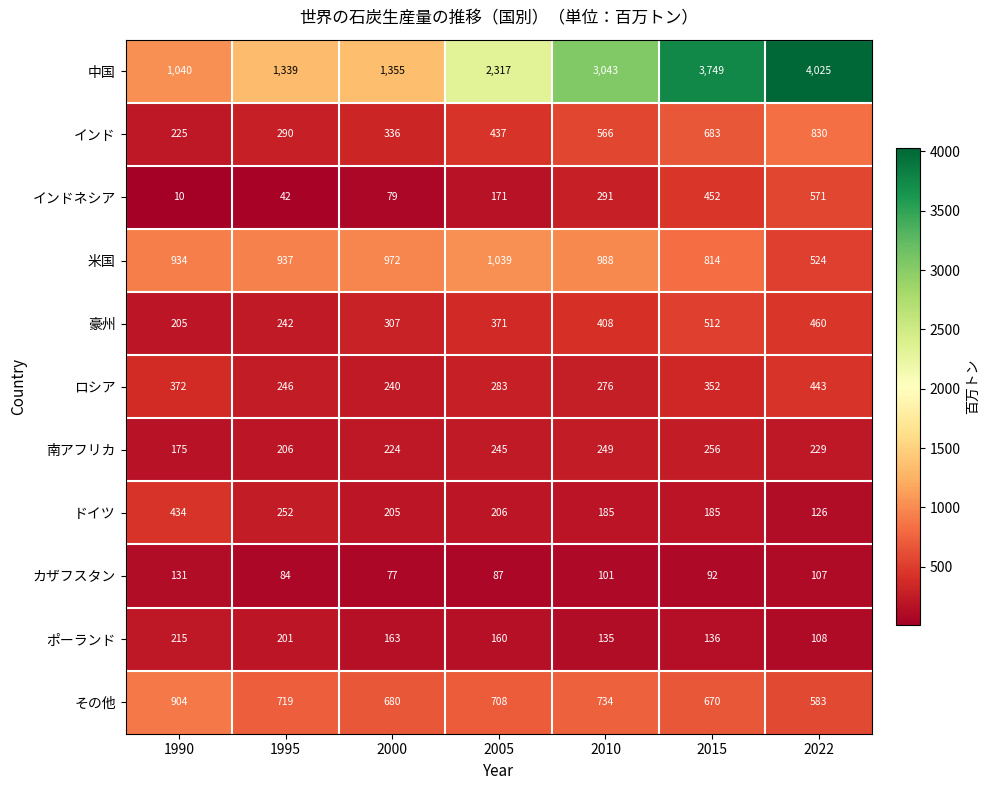

List the series in order of their peak value, highest first.

中国, 米国, その他, インド, インドネシア, 豪州, ロシア, ドイツ, 南アフリカ, ポーランド, カザフスタン